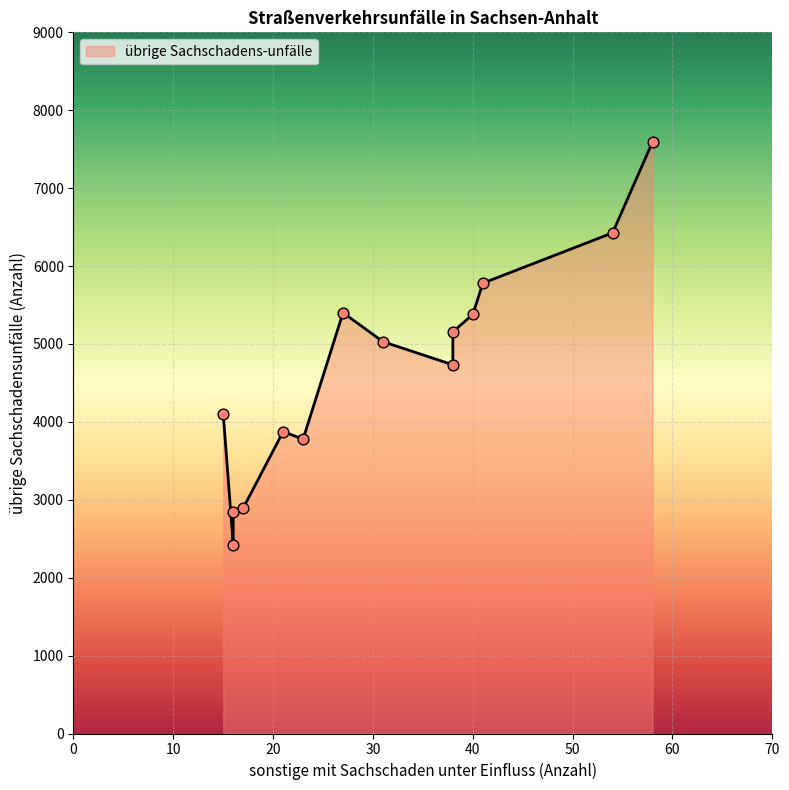

What is the change in value from Halle (Saale) to Magdeburg?

+1166